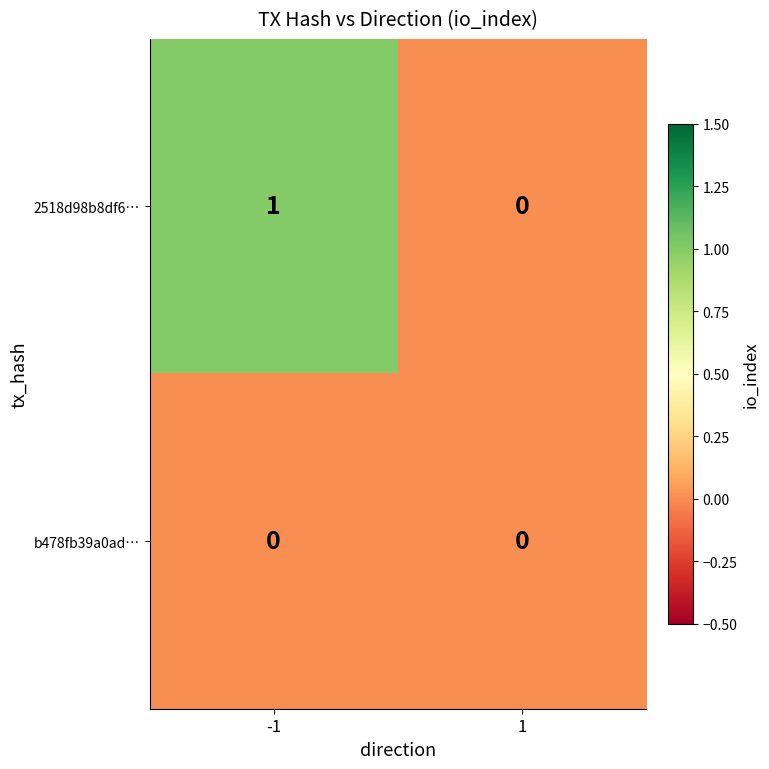

The b478fb39a0ad… series shows 0 at -1. True or false?

True